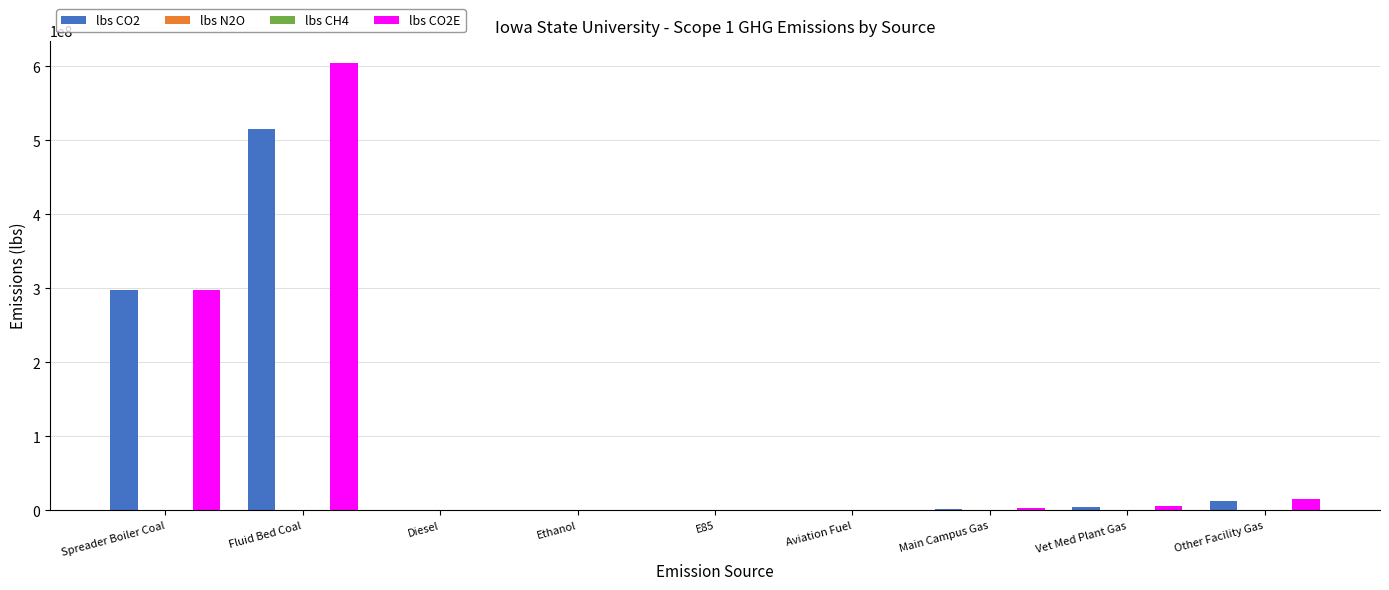

Which category has the highest value in the lbs CO2 series?

Fluid Bed Coal